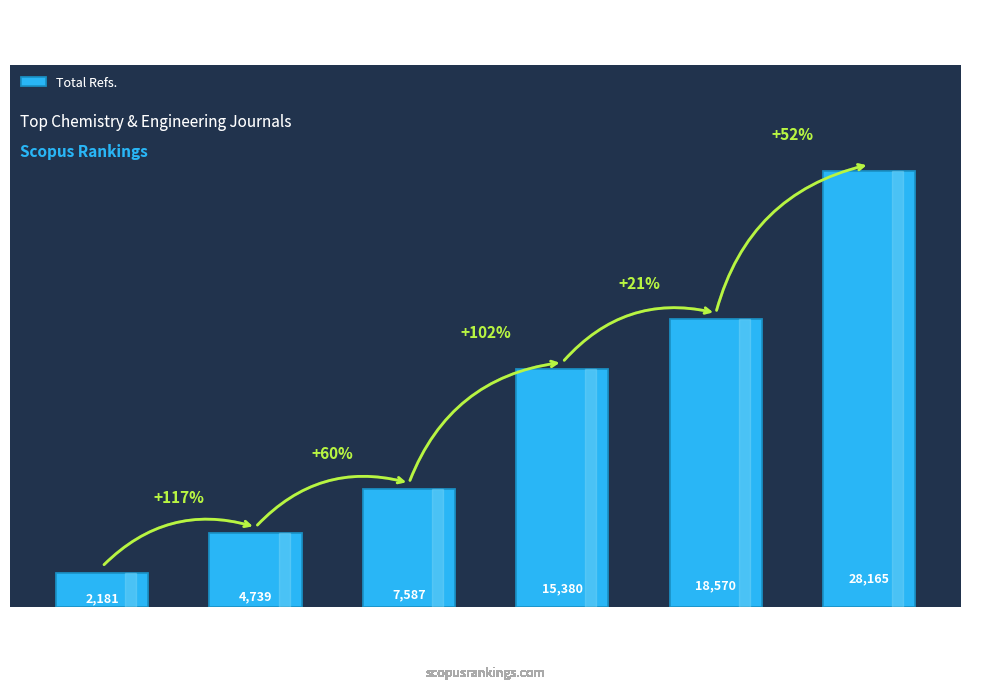

What is the value of the 6th bar from the left?

28165